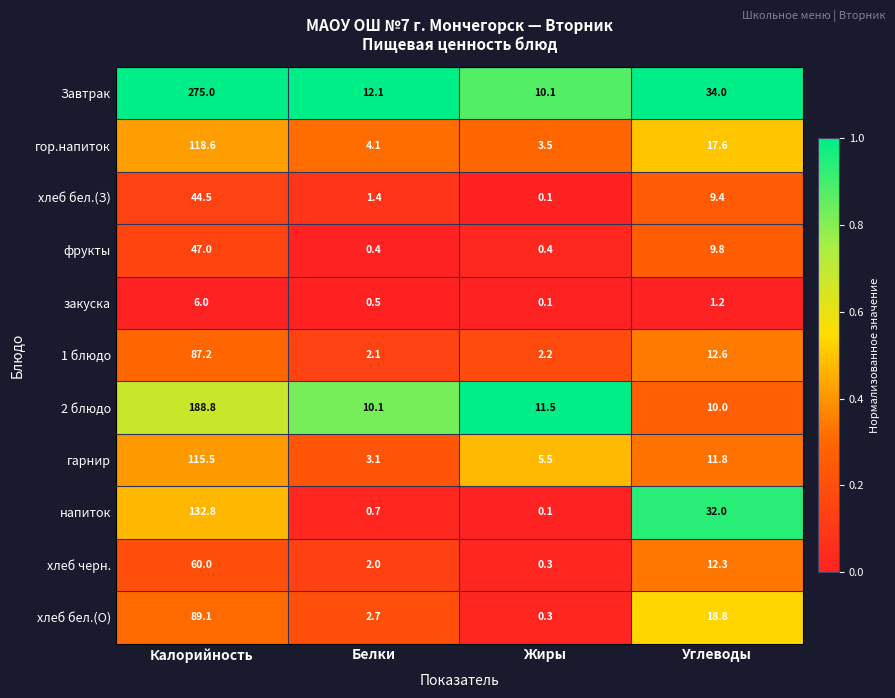

What is the sum of all Завтрак values?

331.2